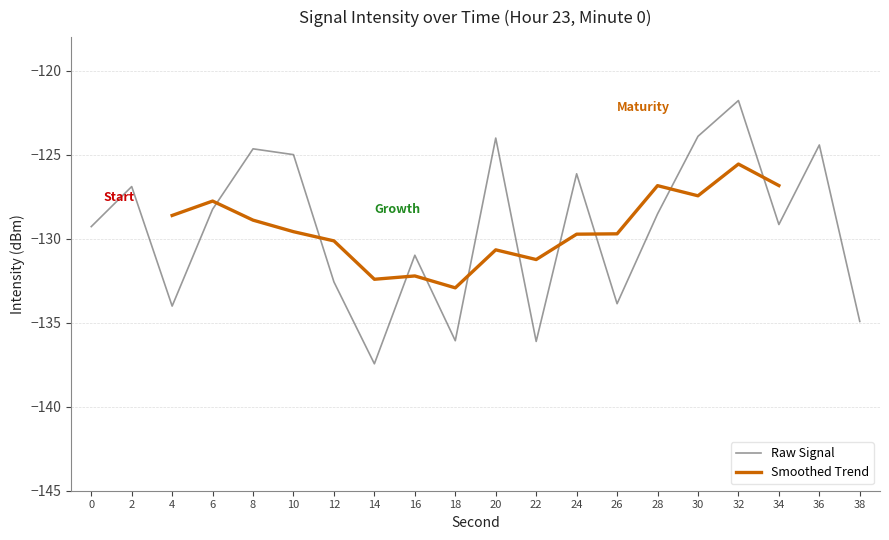

At which category does the chart reach its peak across all series?

32